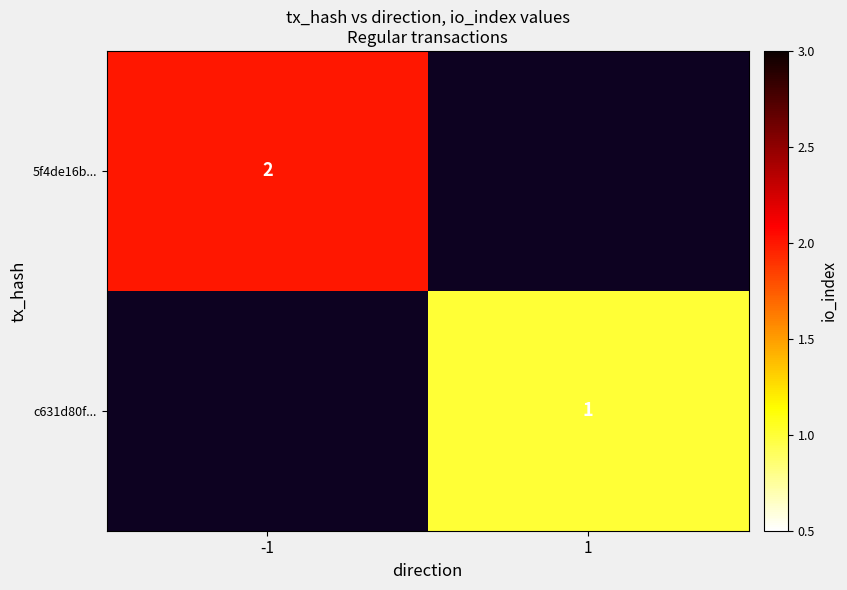

Between 1 and -1, which is larger?

-1